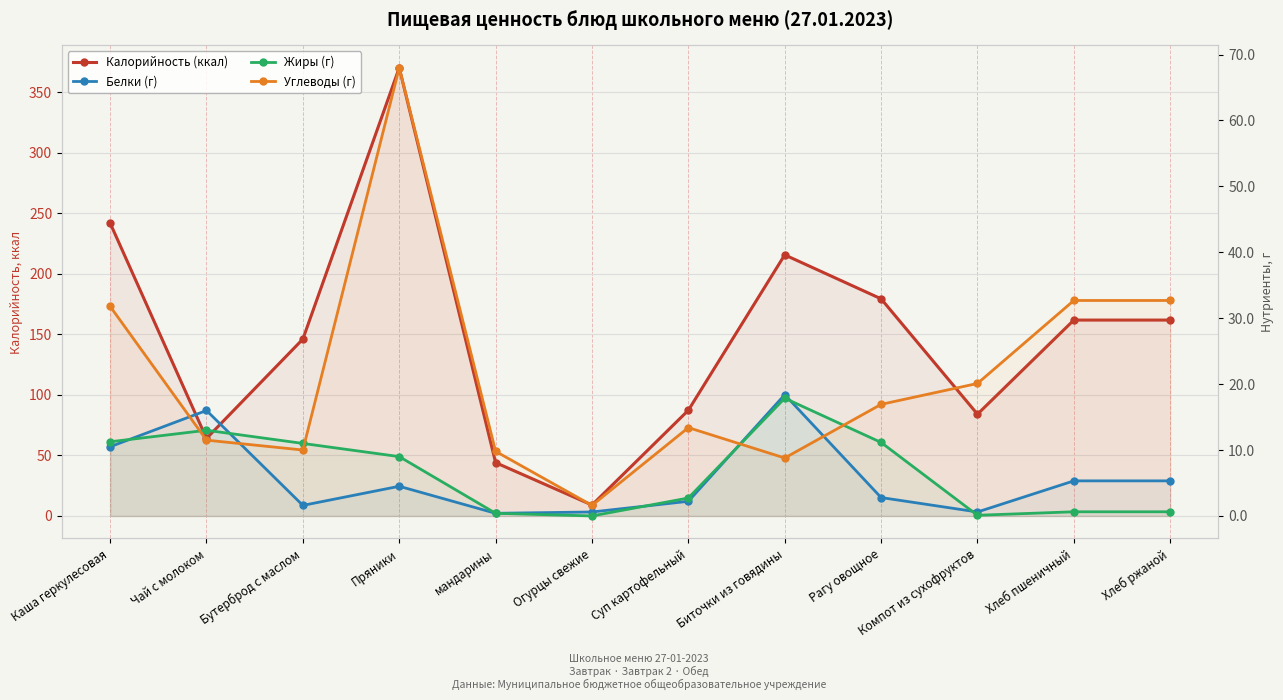

Where is the first local maximum for Белки (г)?

Чай с молоком